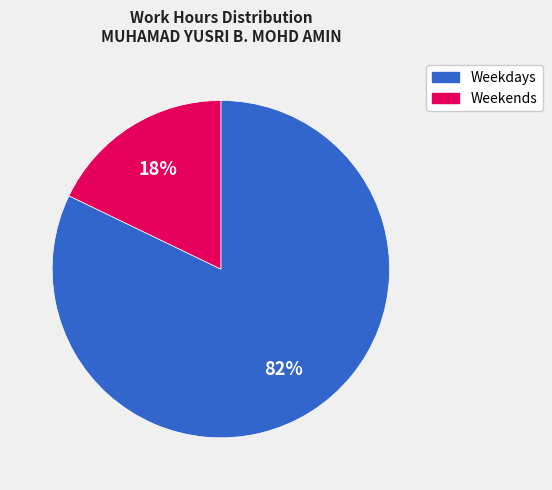

To the nearest percent, what is the difference between the largest and smallest slice percentages?

64%